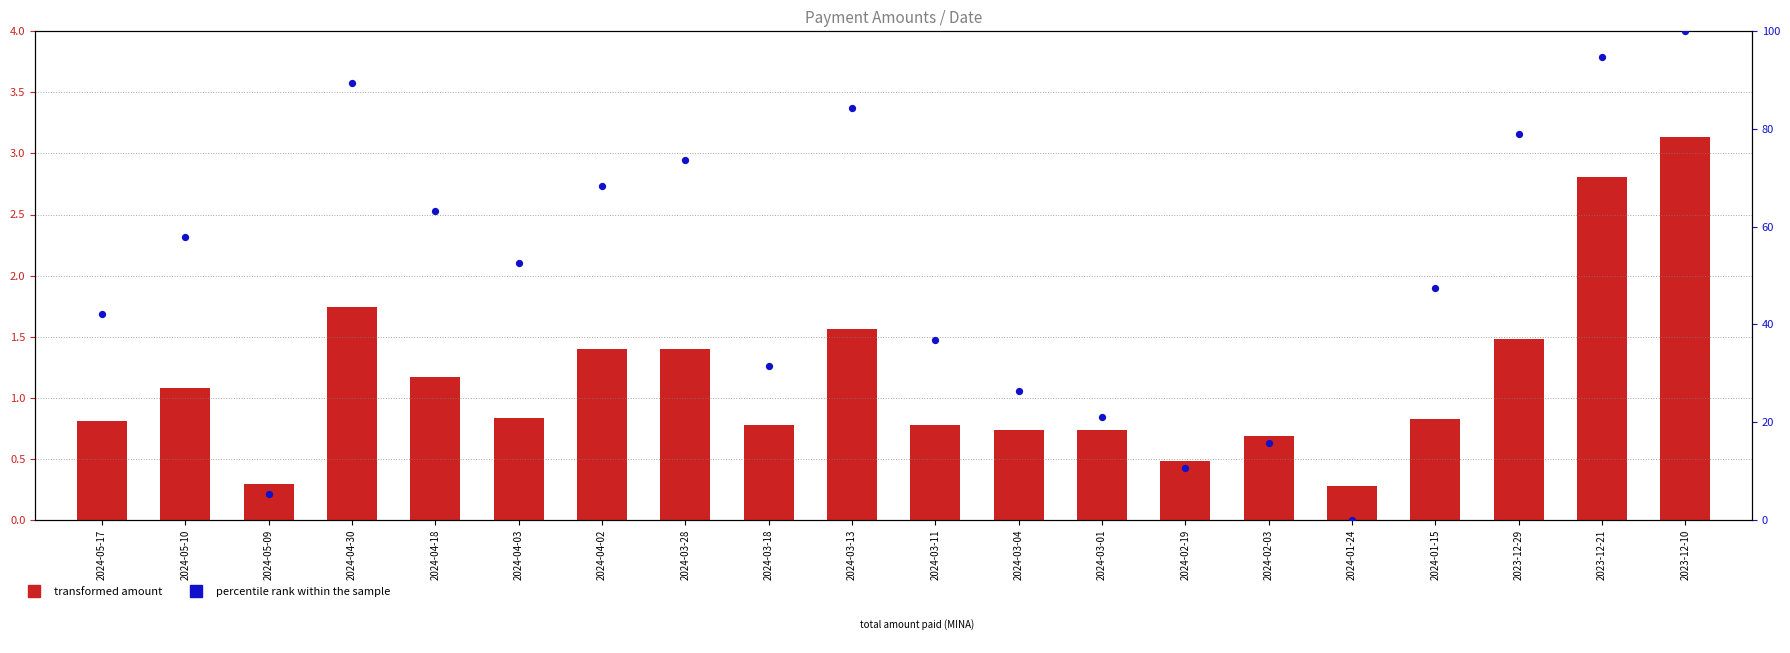

At which category is the sum across all series the highest?

2023-12-10